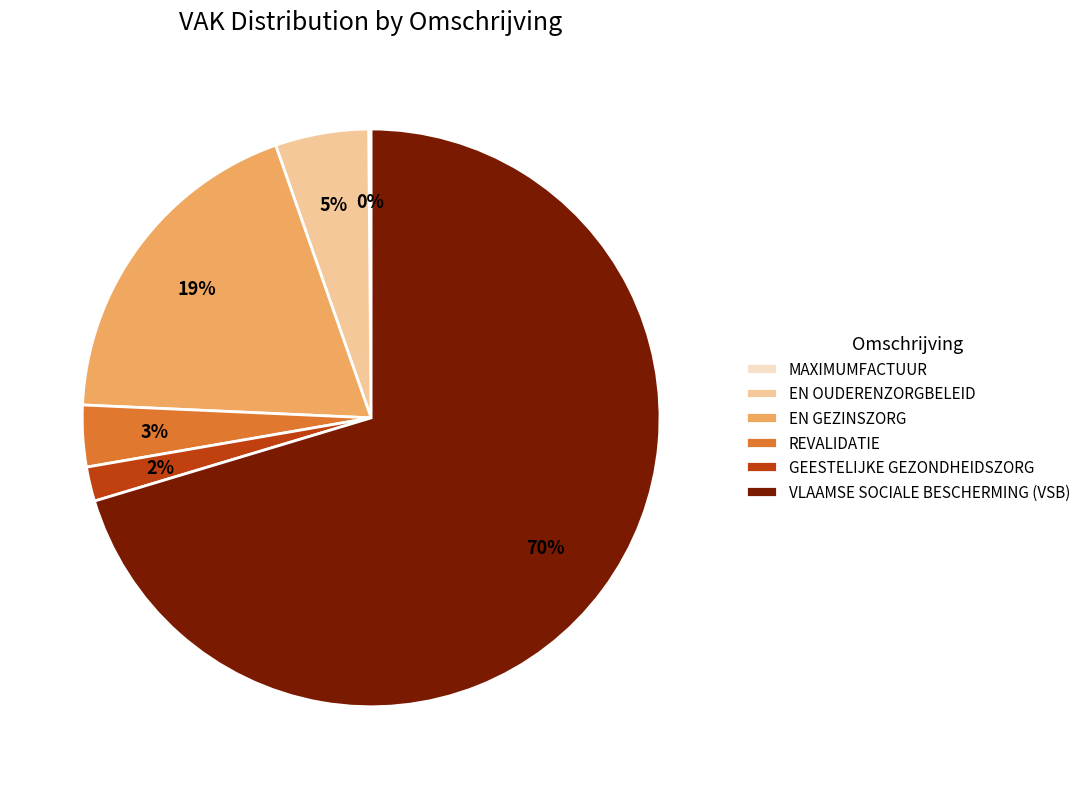

The EN OUDERENZORGBELEID slice represents 5% of the pie. True or false?

True